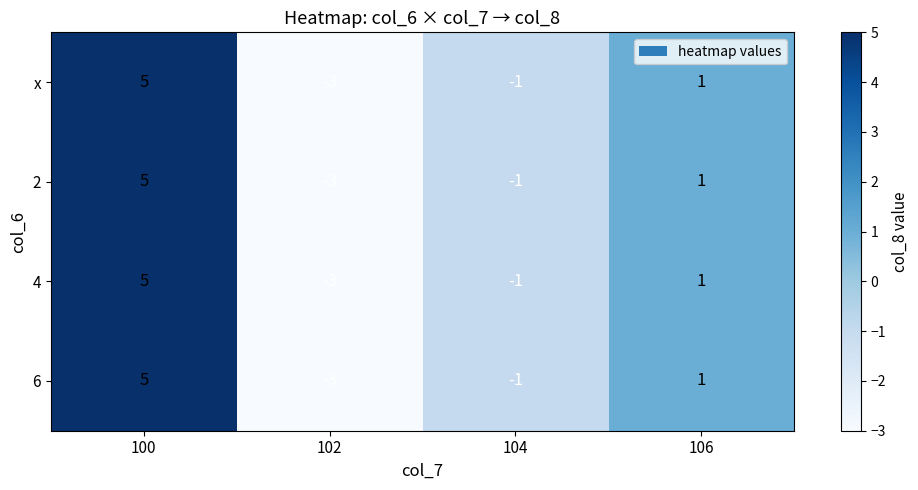

Reading right to left, what are all the values shown in this chart?

x: 106=1	104=-1	102=-3	100=5
2: 106=1	104=-1	102=-3	100=5
4: 106=1	104=-1	102=-3	100=5
6: 106=1	104=-1	102=-3	100=5